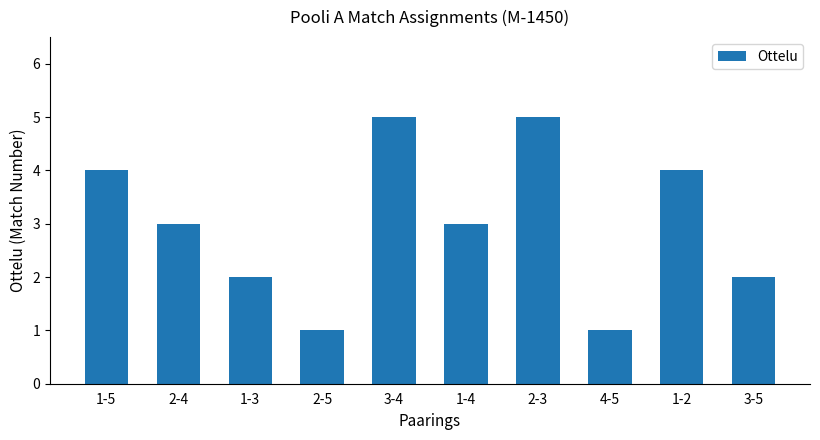

What is the label of the 8th bar from the left?

4-5